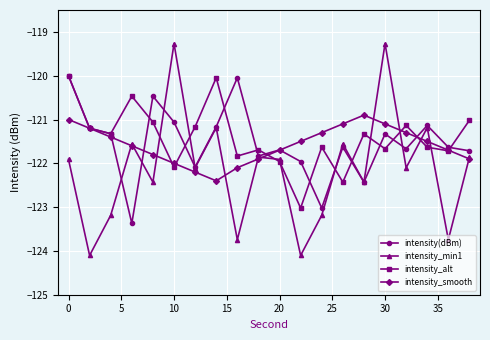

What is the greatest value displayed?

-119.3